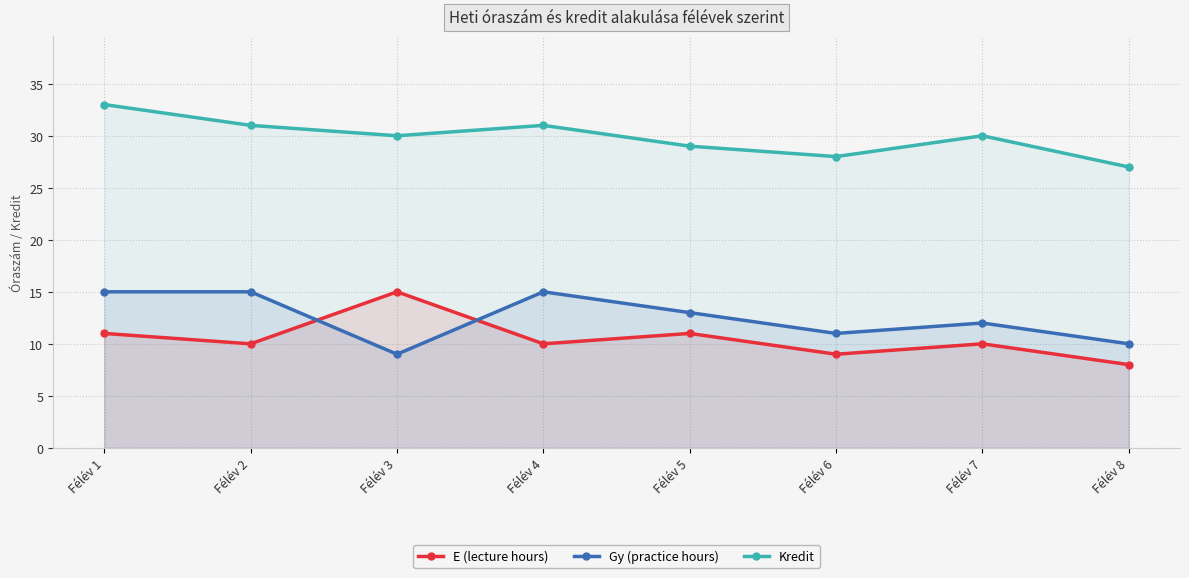

True or false: Kredit has more than 0 interior local peaks.

True